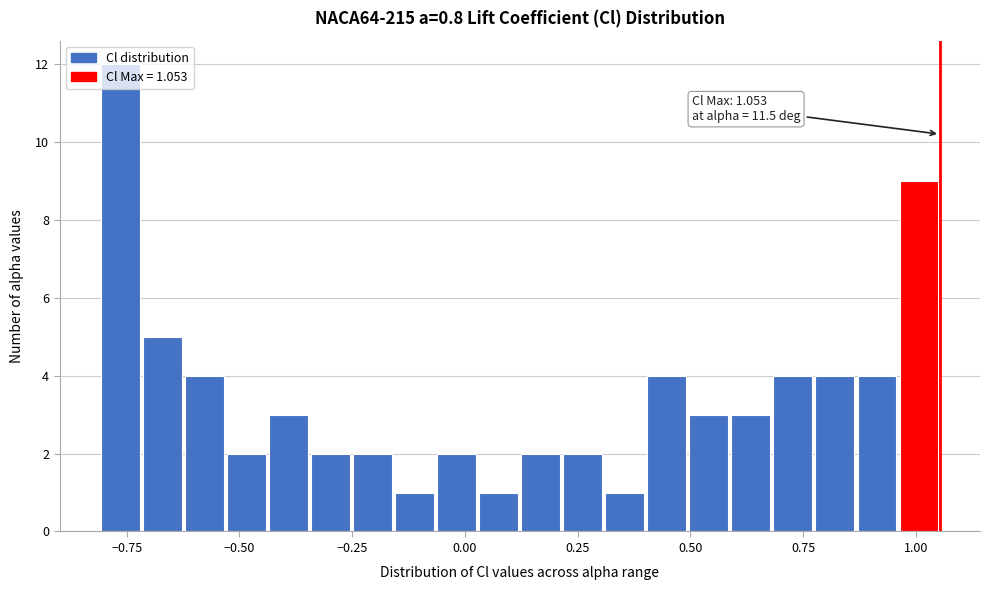

Around what value on the x-axis is the tallest bar? Give the approximate position of its centre, as read against the axis.

-0.75